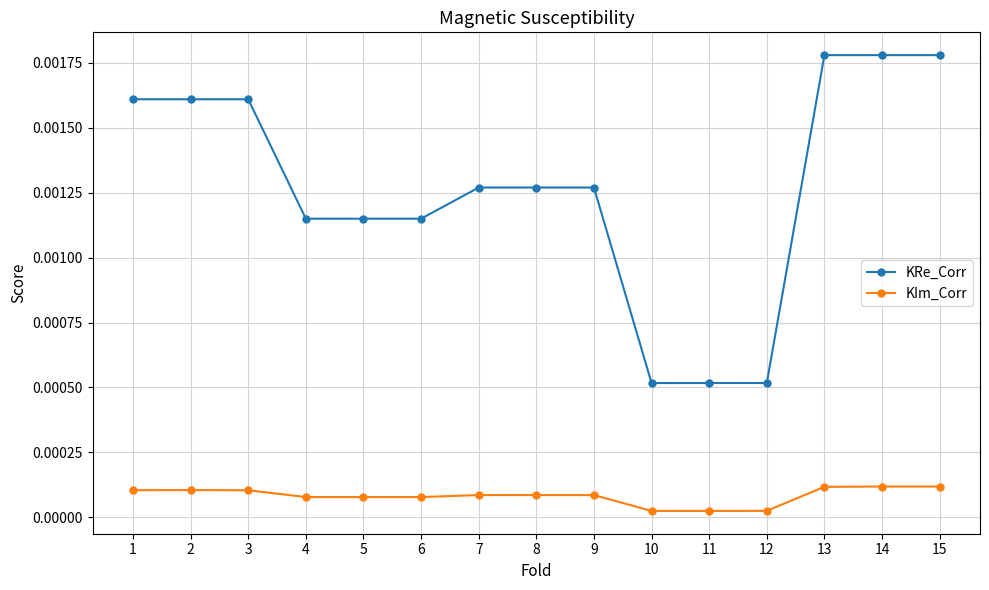

Count the KIm_Corr values in the range 0 to 1.

15